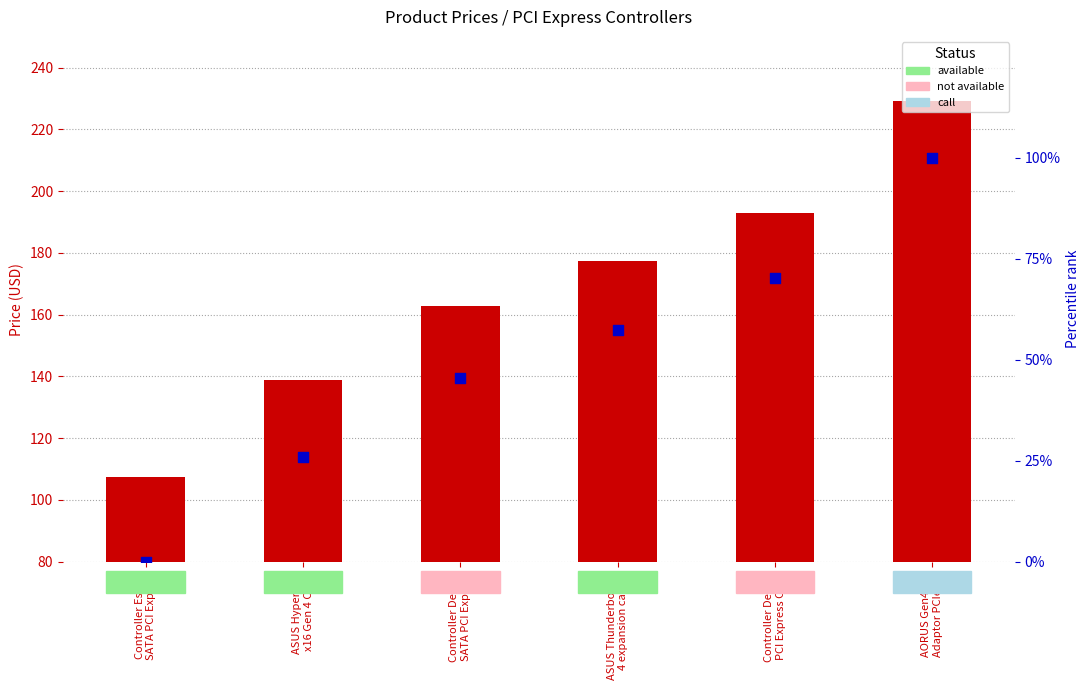

At how many categories does at least one series exceed 218?

1